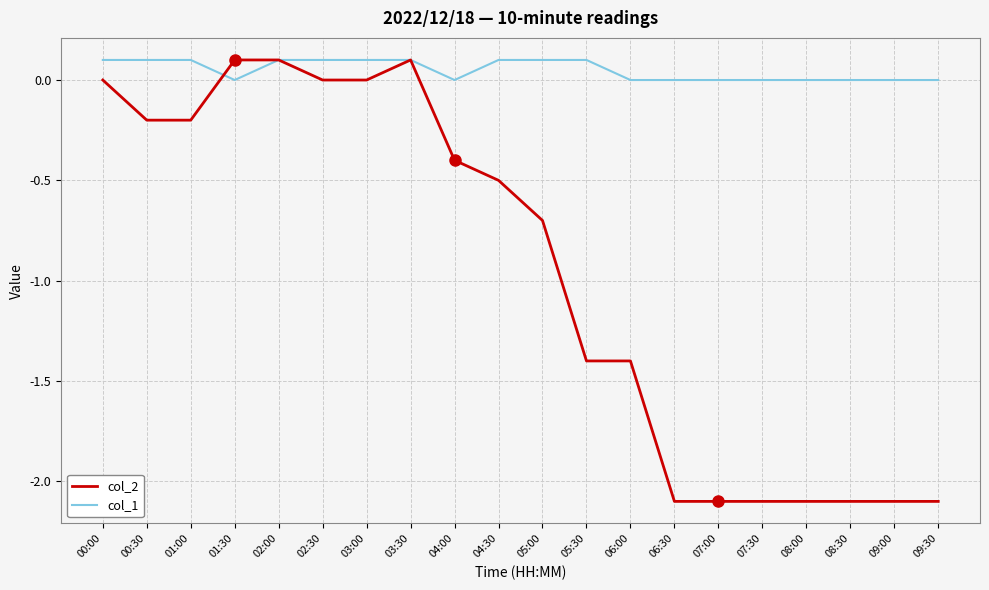

Reading left to right, transcribe all the data shown in this chart.

col_2: 0.0	-0.2	-0.2	0.1	0.1	0.0	0.0	0.1	-0.4	-0.5	-0.7	-1.4	-1.4	-2.1	-2.1	-2.1	-2.1	-2.1	-2.1	-2.1
col_1: 0.1	0.1	0.1	0.0	0.1	0.1	0.1	0.1	0.0	0.1	0.1	0.1	0.0	0.0	0.0	0.0	0.0	0.0	0.0	0.0